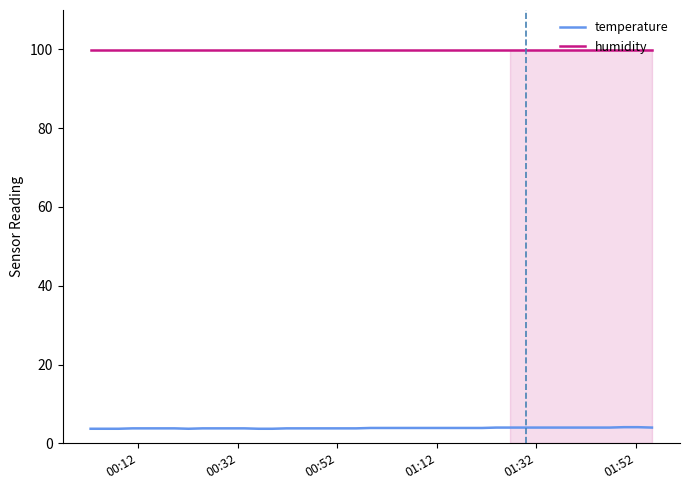

Which series has the largest total across all categories?

humidity